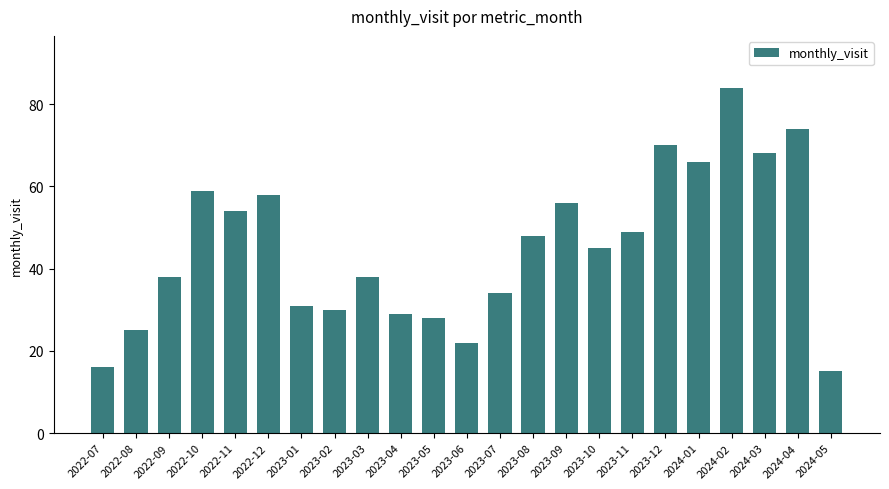

What is the ratio of the value at 2023-11 to the value at 2024-03?

0.7